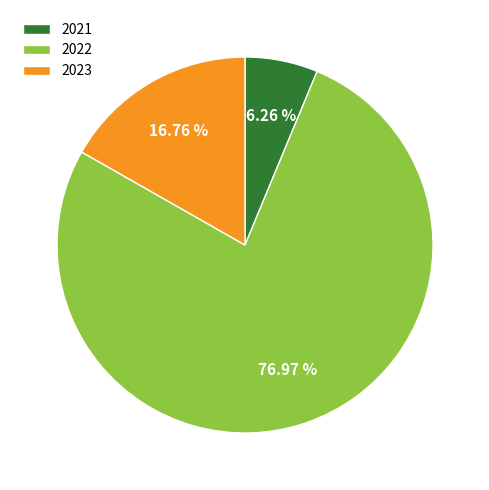

Between 2022 and 2023, which is larger?

2022